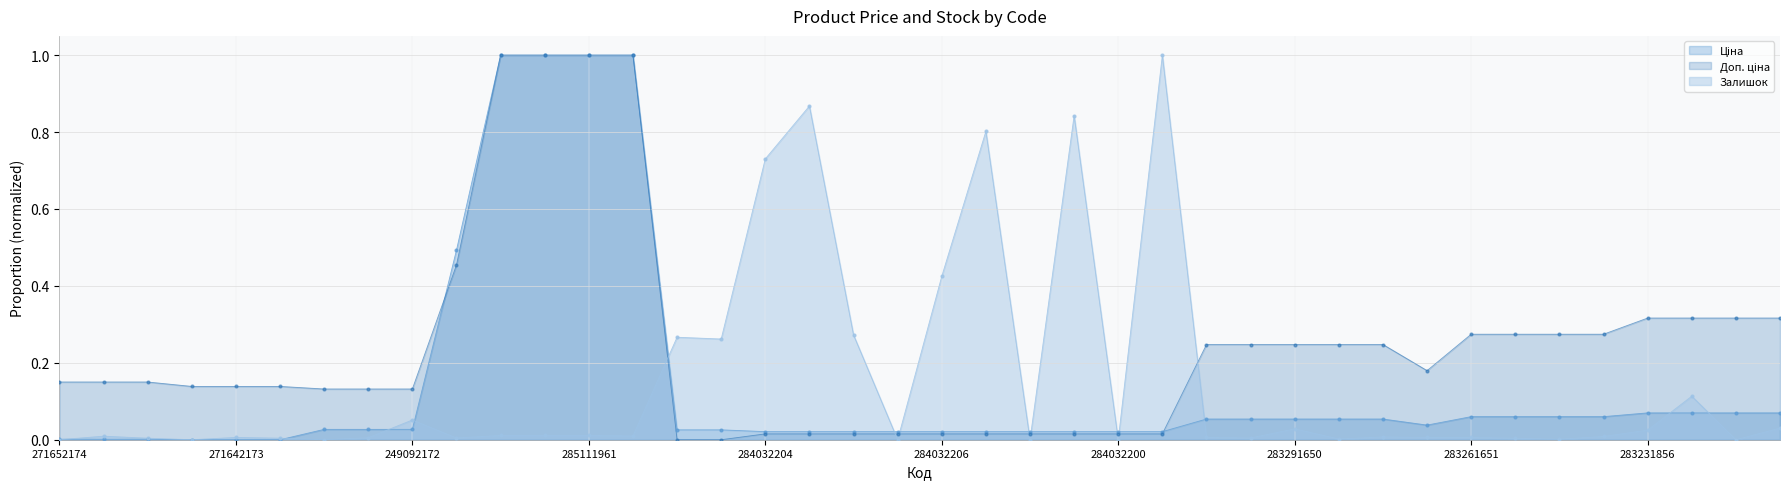

At how many categories does at least one series exceed 0?

40